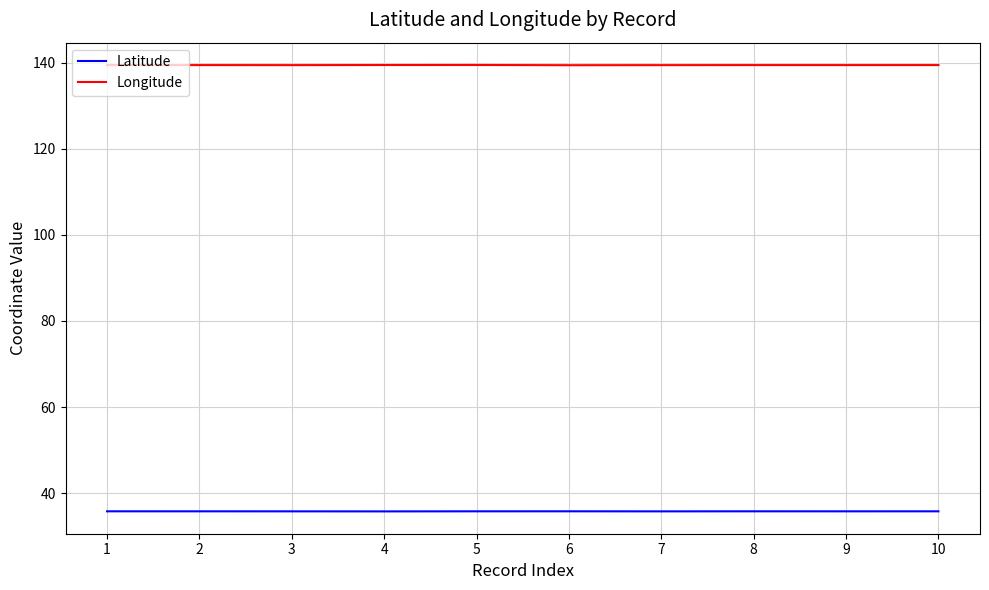

The Latitude series shows 58.2 at 9. True or false?

False